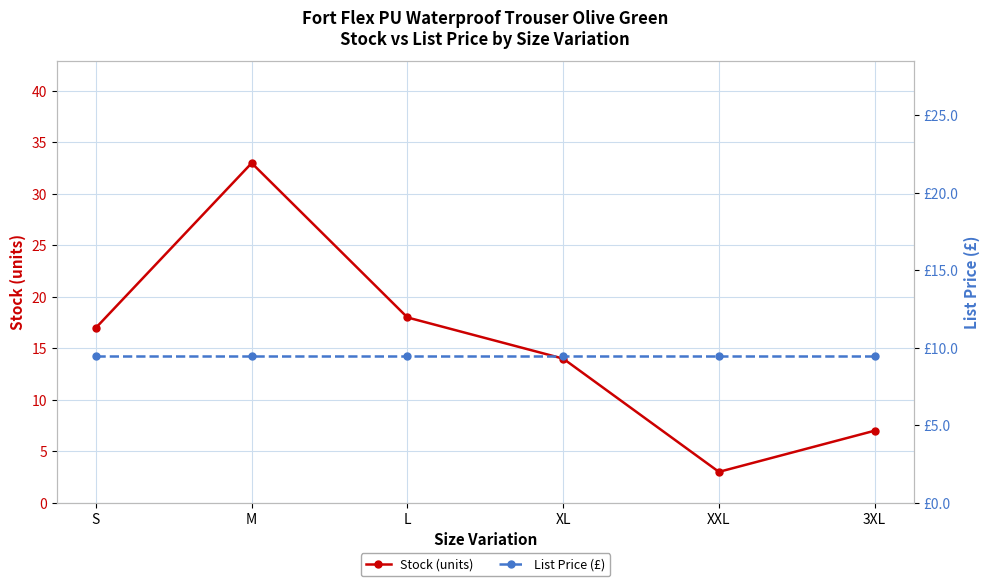

How many interior local peaks does the Stock (units) series have?

1